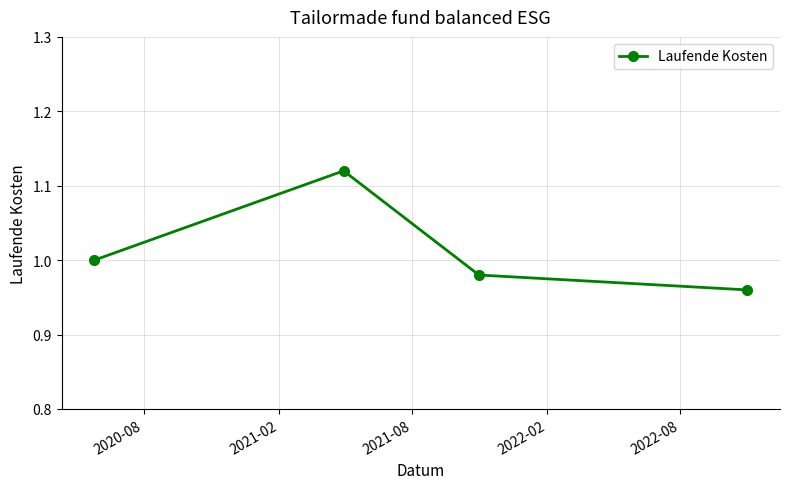

True or false: there are more than 1 points higher than both neighbors.

False